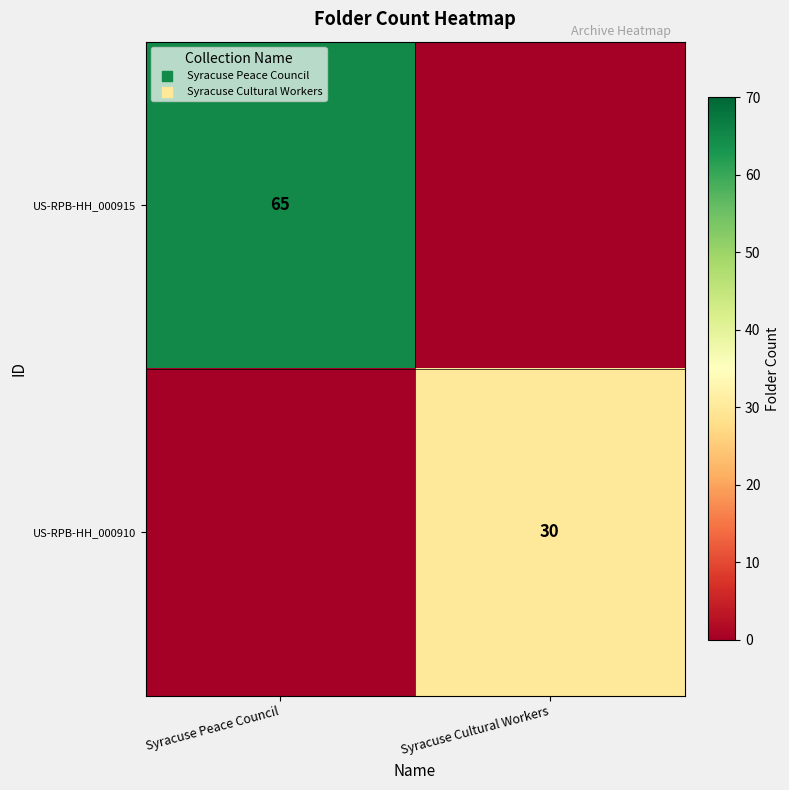

Is the value of US-RPB-HH_000915 at Syracuse Peace Council greater than the value of US-RPB-HH_000910 at Syracuse Cultural Workers?

Yes